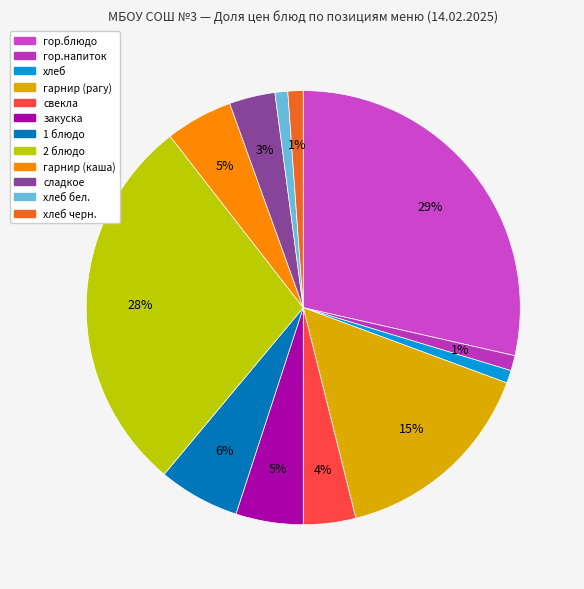

Count the number of slices in the pie.

12